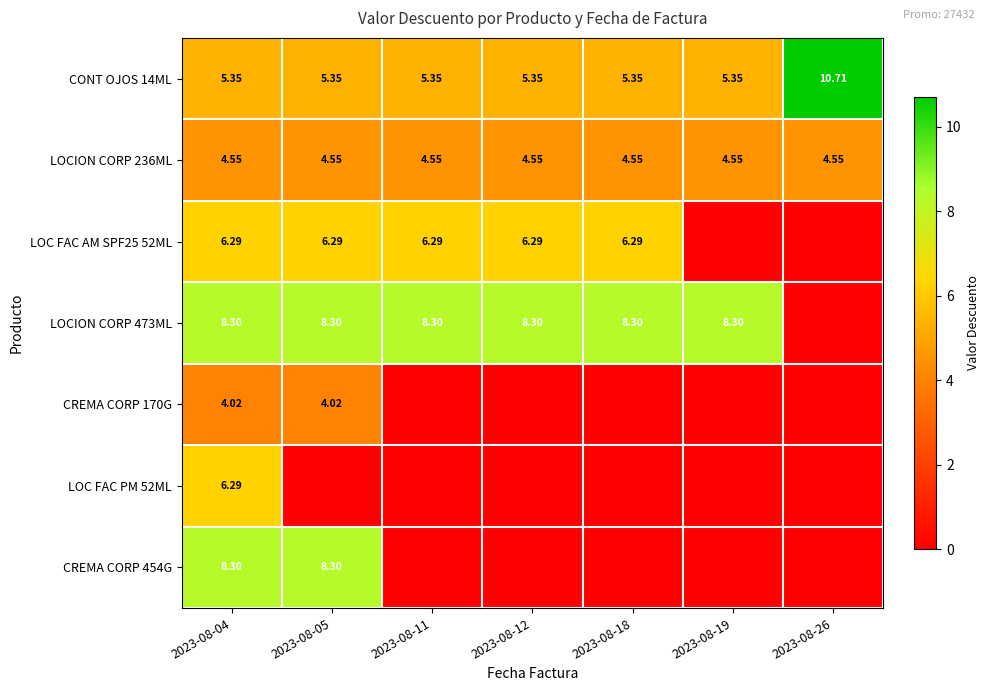

Which series has the largest total across all categories?

LOCION CORP 473ML